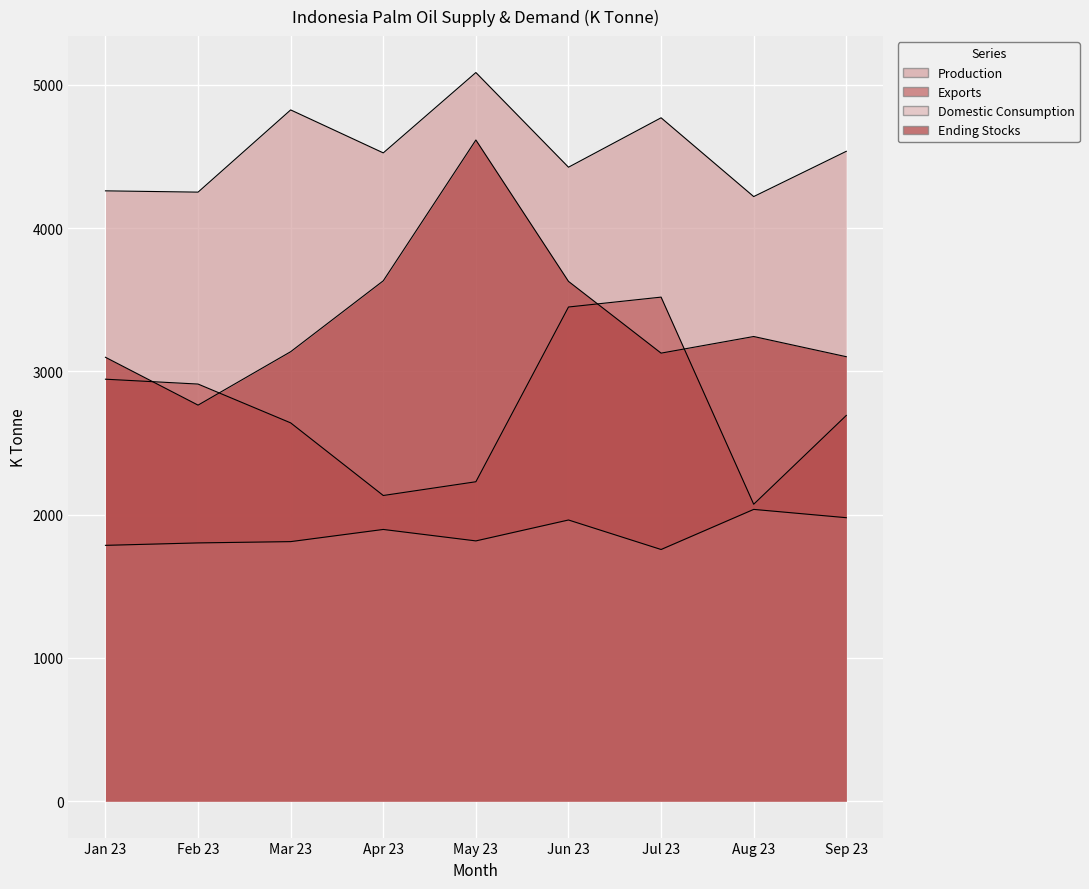

What is the sum of all Production values?

40907